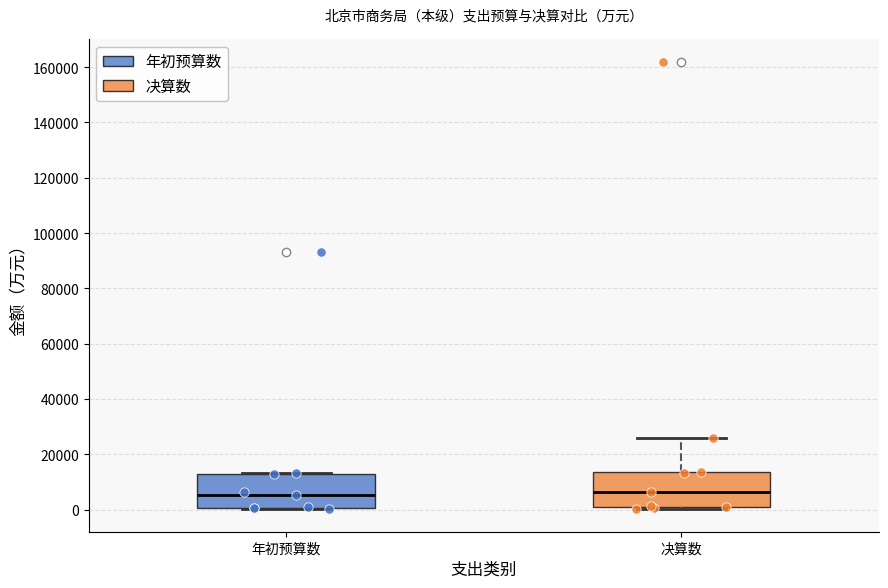

Reading left to right, read every box against the y-axis: the position of its median line, the range the box covers, and the ends of its whiskers. The values are not printed on the chart, so give them approximately, as read against the axis.

年初预算数: median 6000, box 0 to 14000, whiskers 0 (just below the box's lower edge) to 14000
决算数: median 6000, box 0 to 14000, whiskers 0 (just below the box's lower edge) to 26000